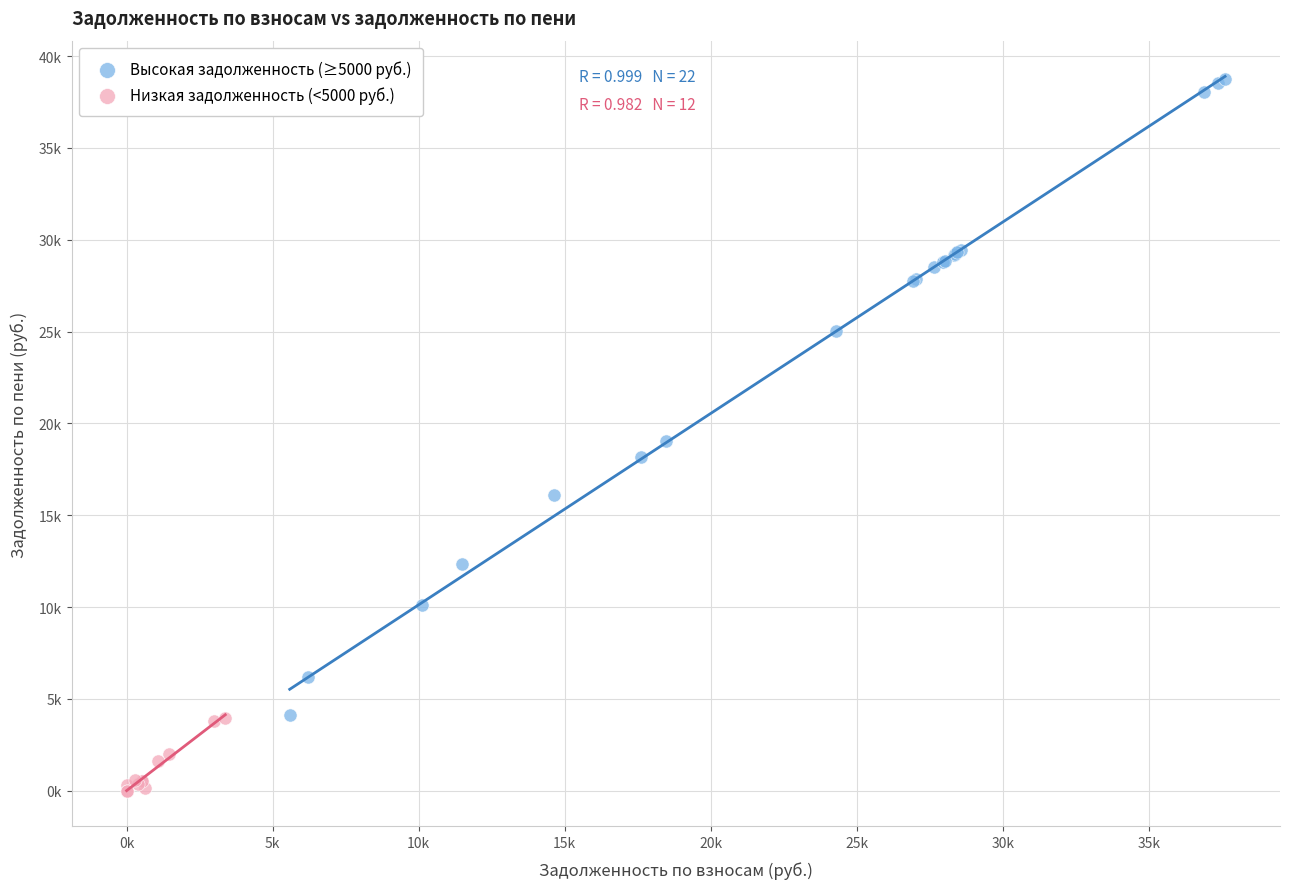

What are all the series names shown in the legend?

Высокая задолженность (≥5000 руб.), Низкая задолженность (<5000 руб.)